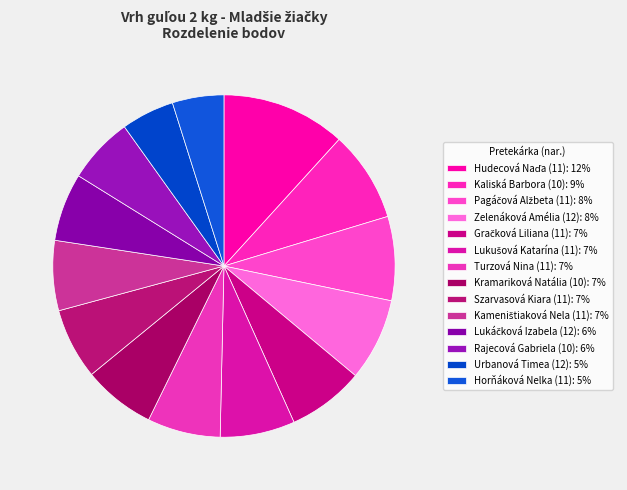

To the nearest percent, what portion does Kameništiaková Nela (11) represent?

7%